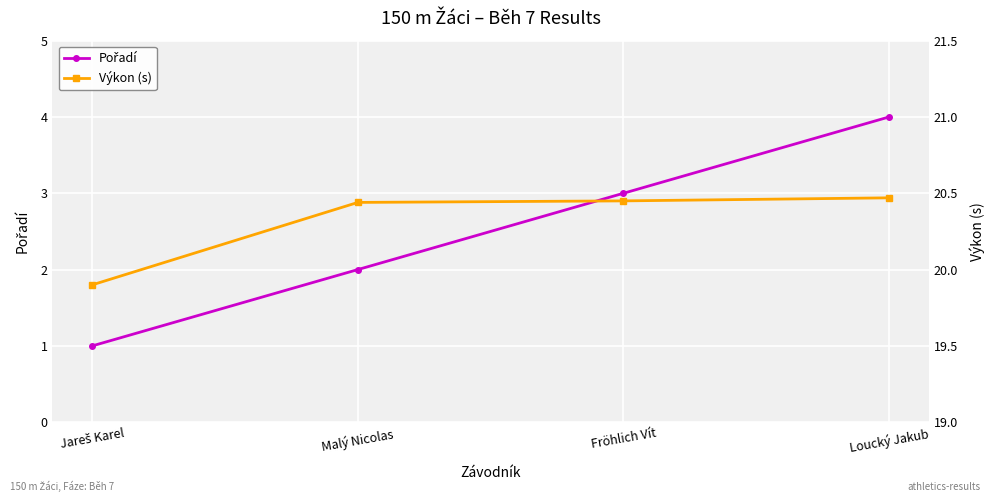

Rank the series by their average value, from highest to lowest.

Výkon (s), Pořadí